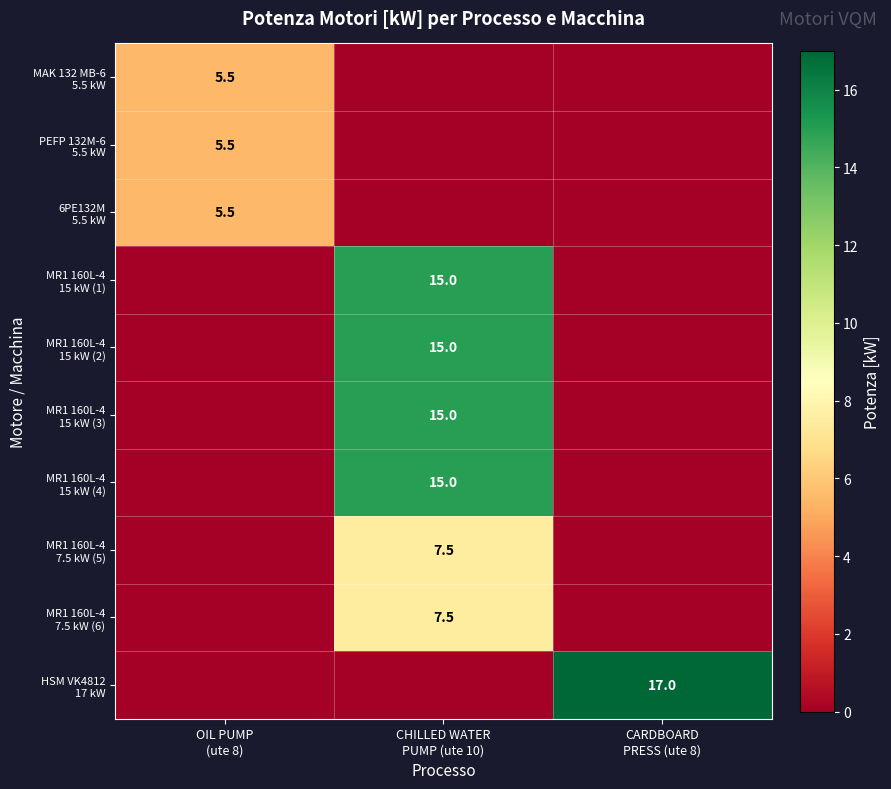

What is the average value of the PEFP 132M-6 5.5 kW series?

1.8